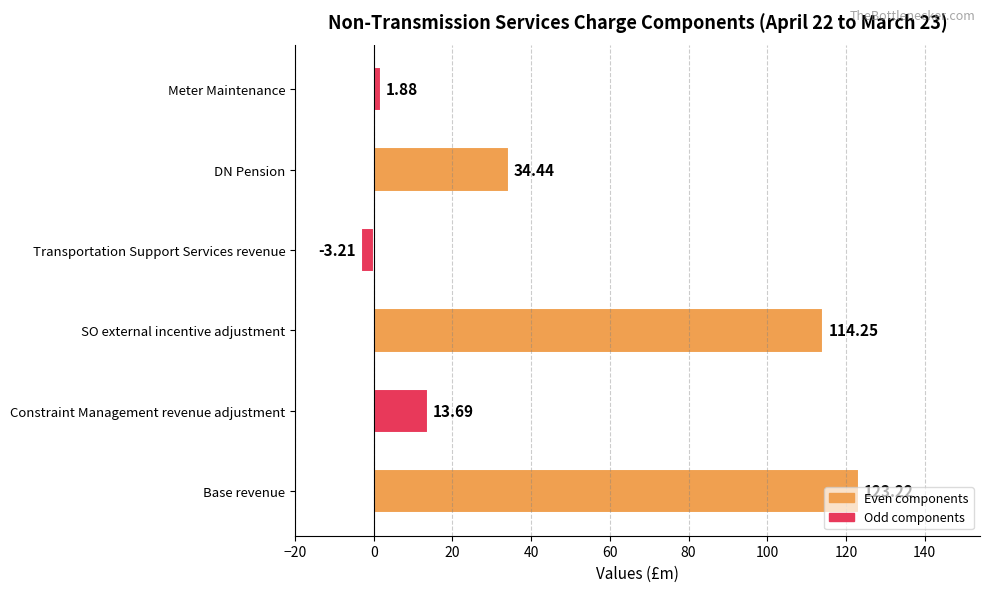

Between Meter Maintenance and DN Pension, which is larger?

DN Pension